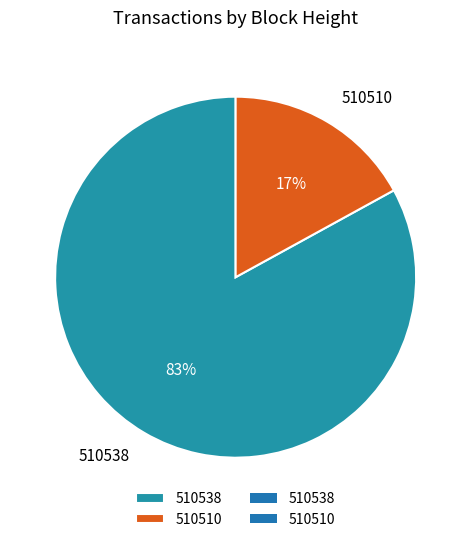

Which slice represents more than half of the pie?

510538